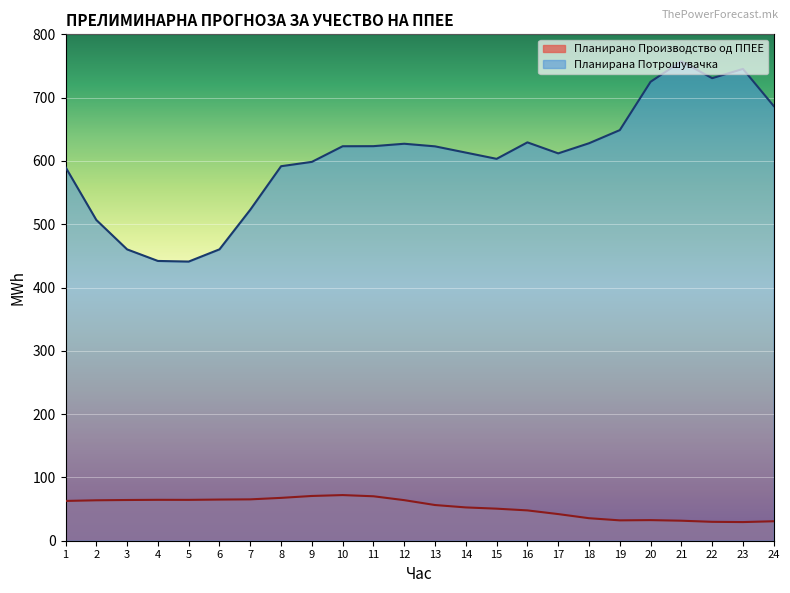

List the series in order of their peak value, highest first.

Планирана Потрошувачка, Планирано Производство од ППЕЕ